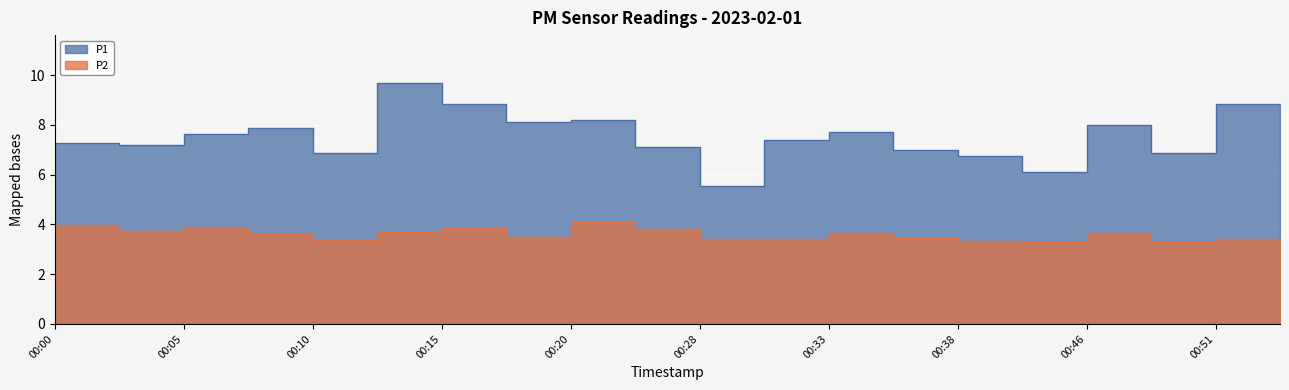

At which label does P1 first exceed 7?

00:00